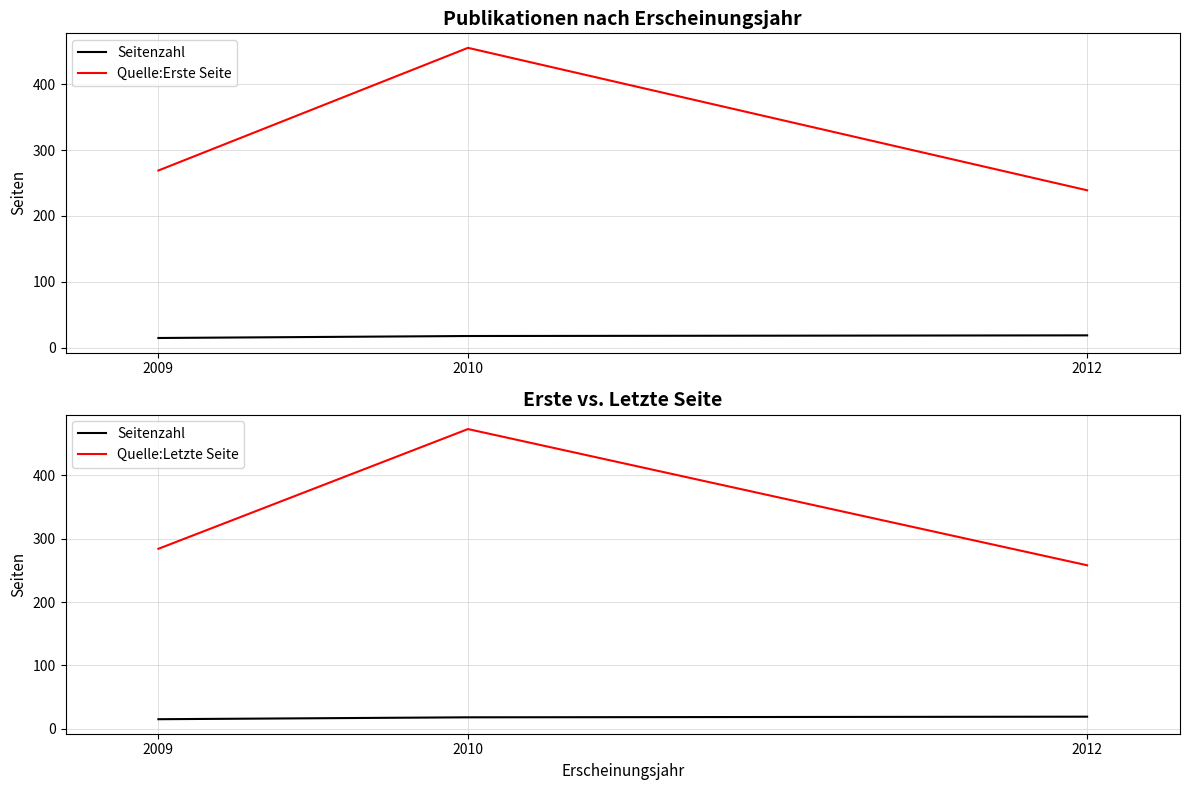

What are all the series names shown in the legend?

Seitenzahl, Quelle:Erste Seite, Quelle:Letzte Seite